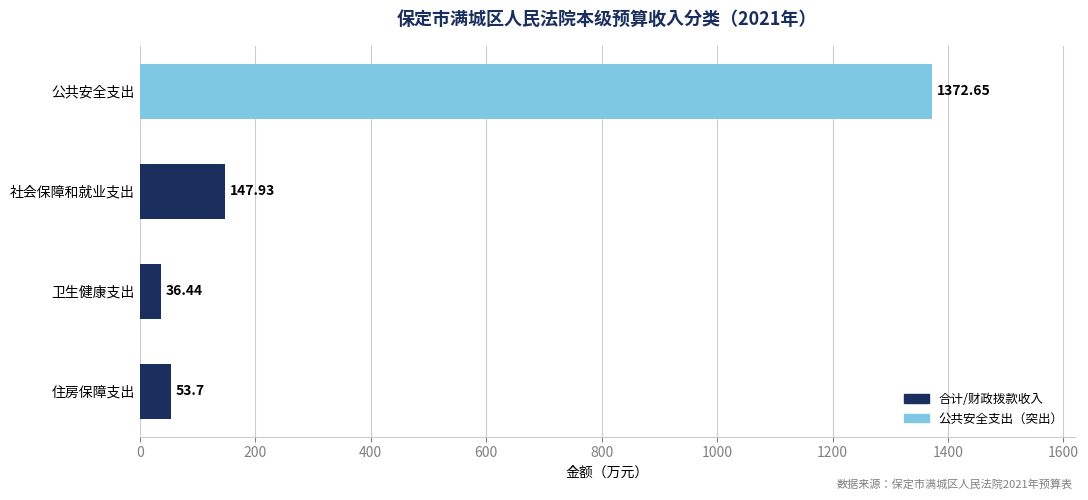

List the labels in order of value, smallest first.

卫生健康支出, 住房保障支出, 社会保障和就业支出, 公共安全支出